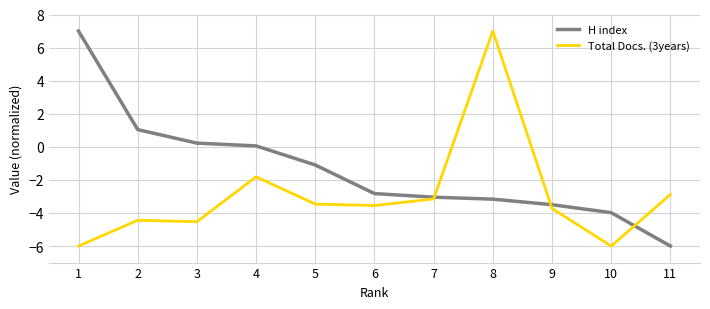

What is the sum of the Total Docs. (3years) values at 11 and 6?

-6.4